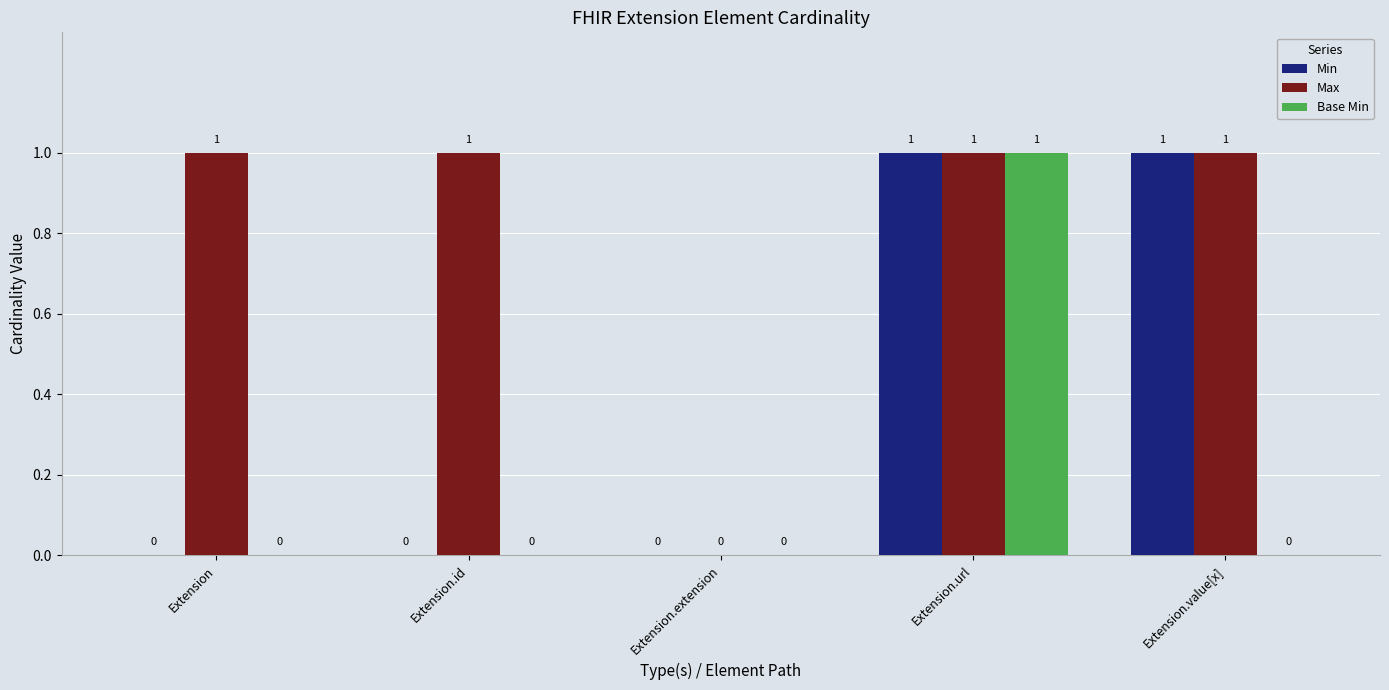

True or false: Min has a value of 0 at Extension.value[x].

False